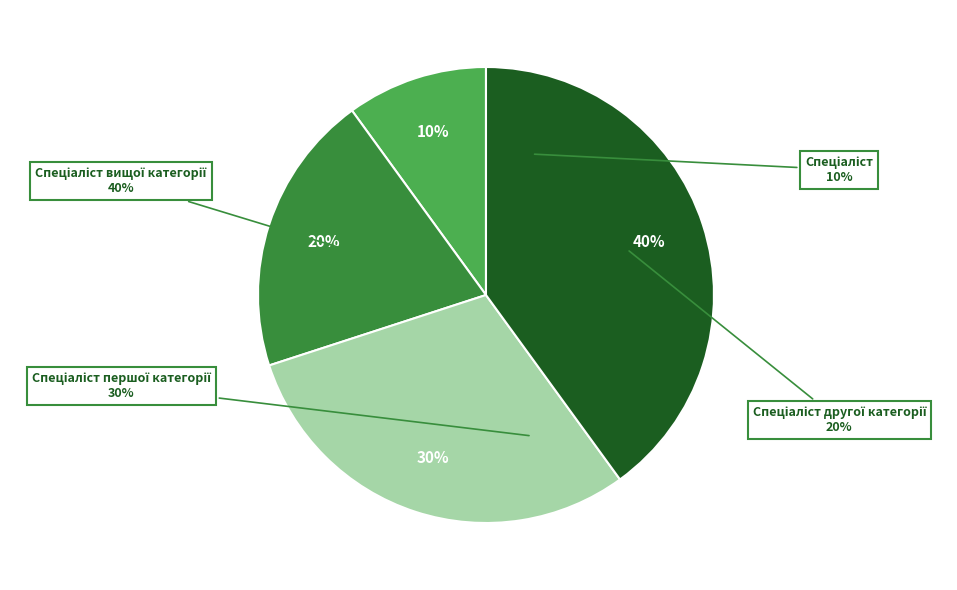

To the nearest percent, what portion does Спеціаліст вищої категорії represent?

40%